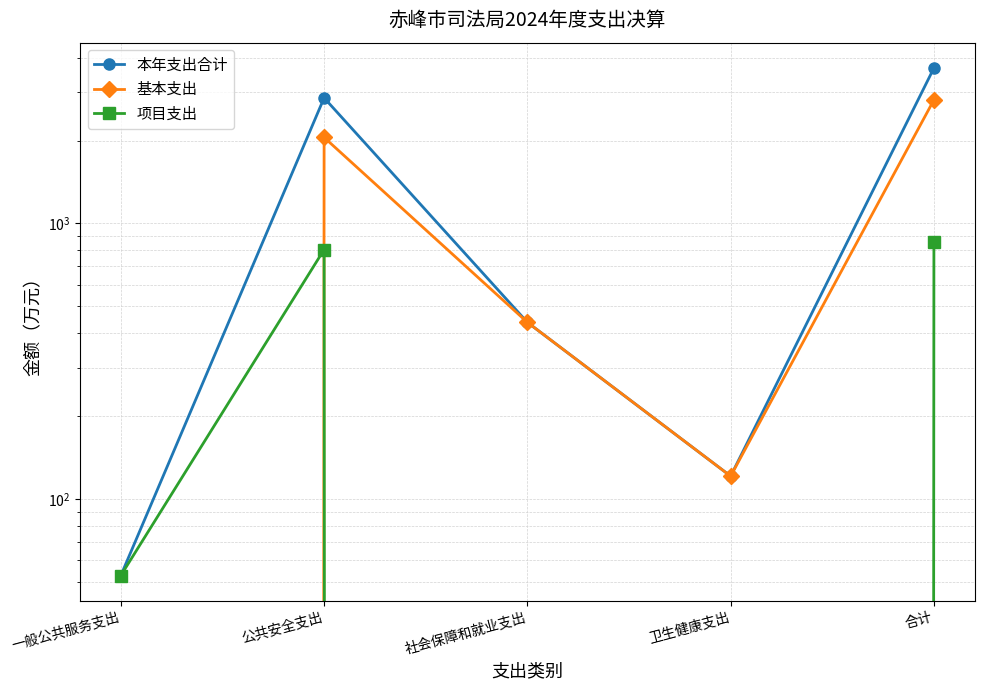

True or false: 基本支出 has a value of 437.7 at 社会保障和就业支出.

True